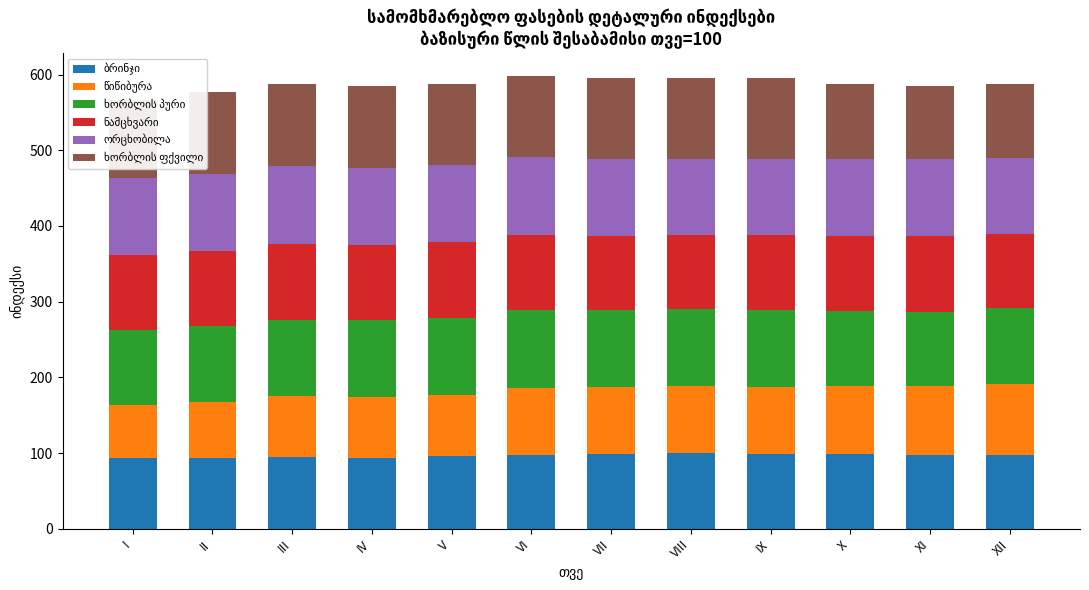

What is the total value across all series at XII?

586.9